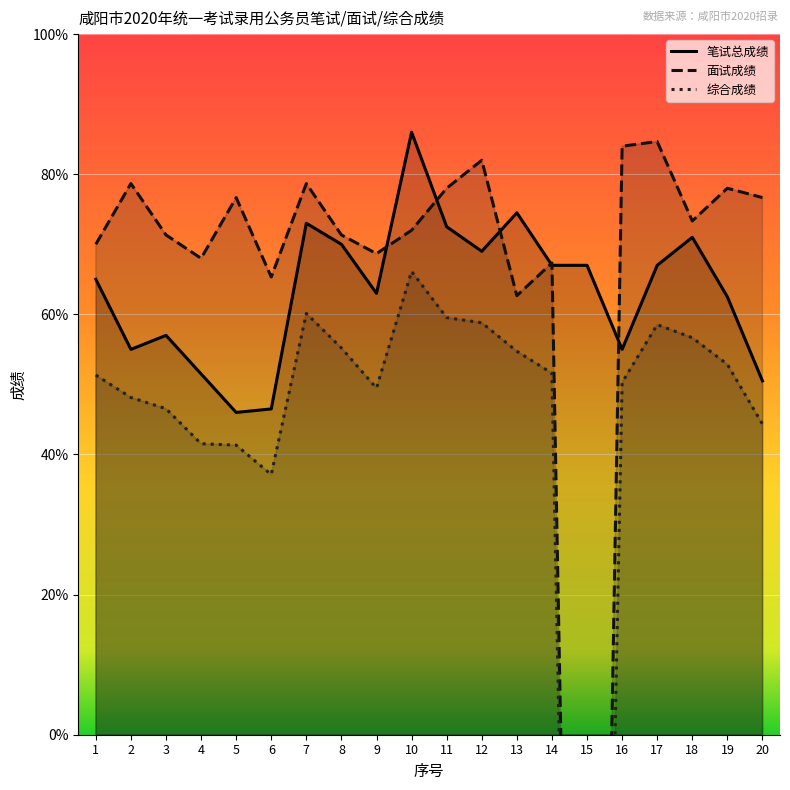

How many interior local peaks does the 笔试总成绩 series have?

5